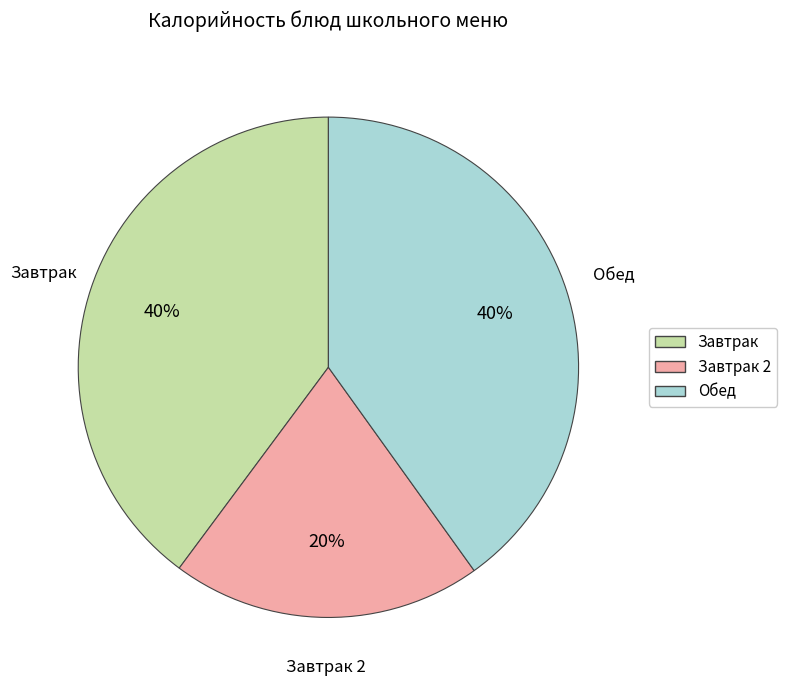

Is there any slice that represents more than half of the pie?

No